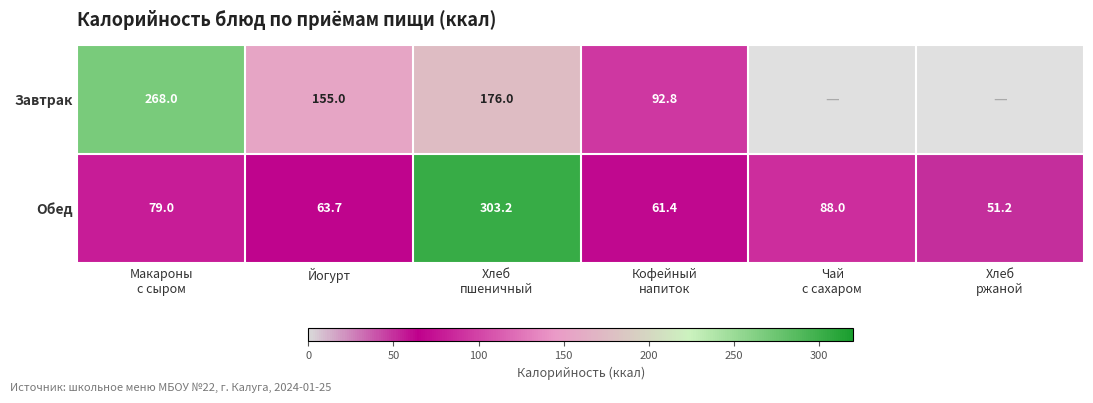

Is the value of Завтрак at Йогурт greater than the value of Обед at Йогурт?

Yes